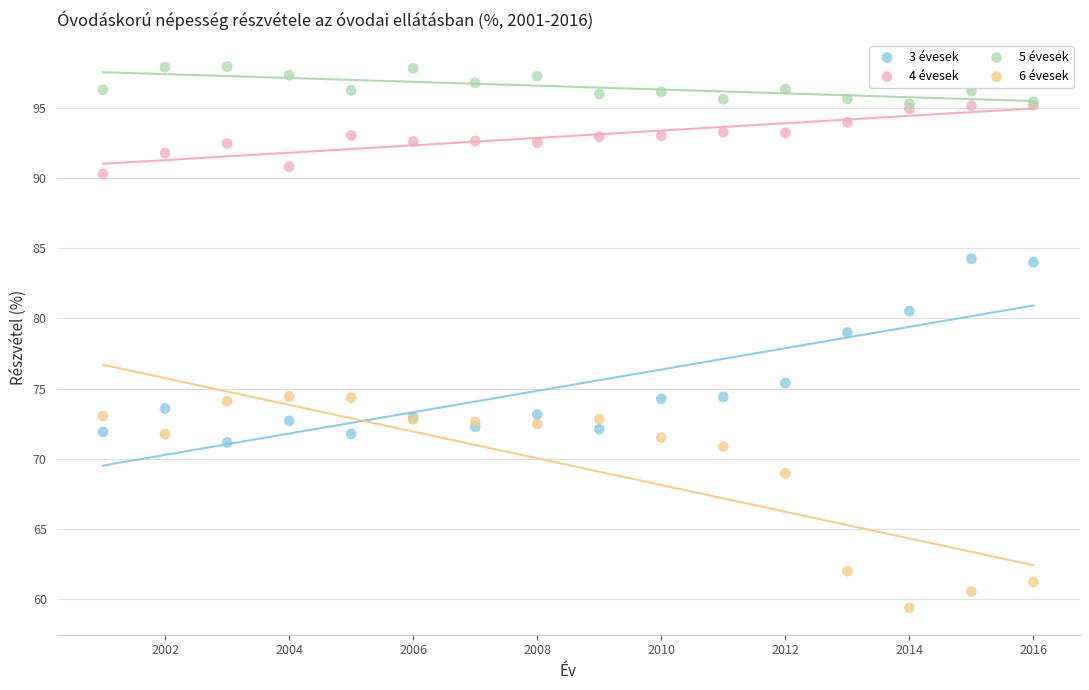

Across all series, what Y value is closest to 78?

79.0